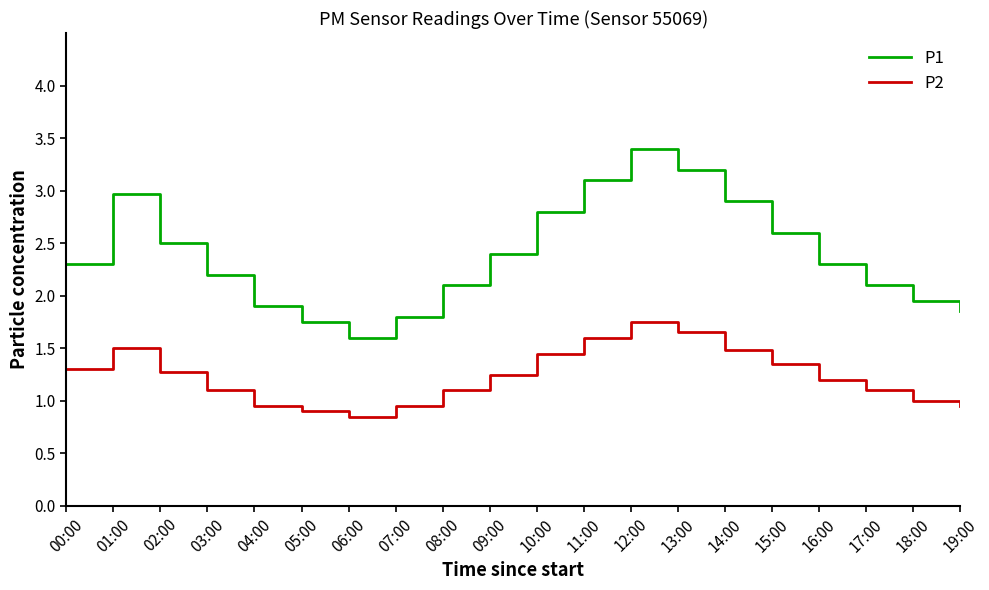

Which series has the largest range (max minus min)?

P1